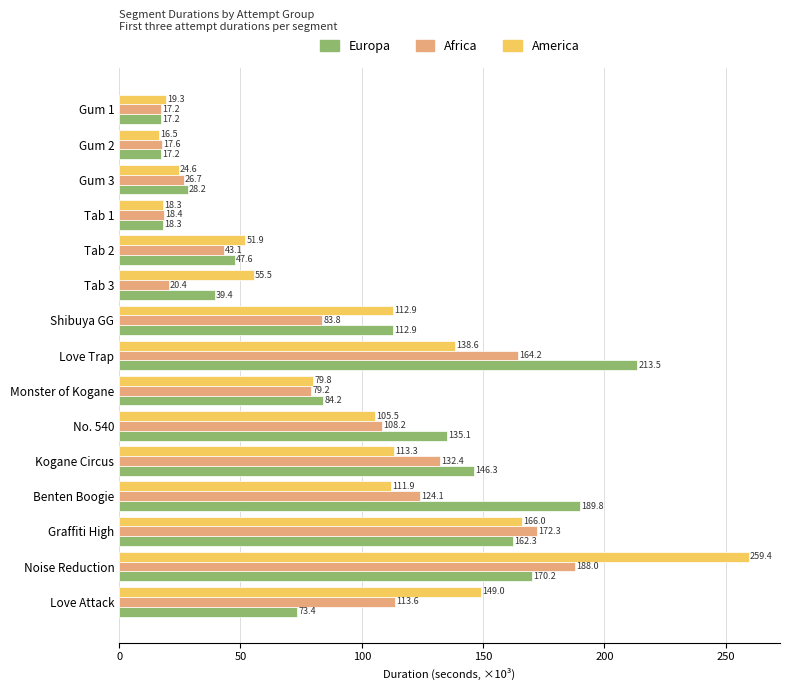

Where is Africa nearest to the value 102?

No. 540